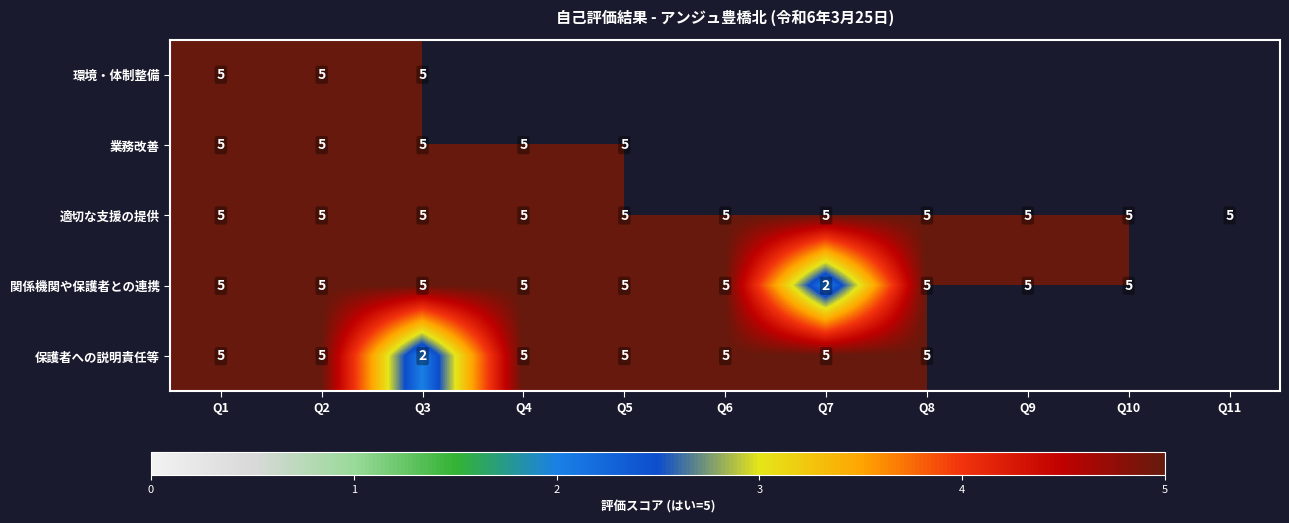

Is it true that 適切な支援の提供 equals 2.5 at Q1?

False